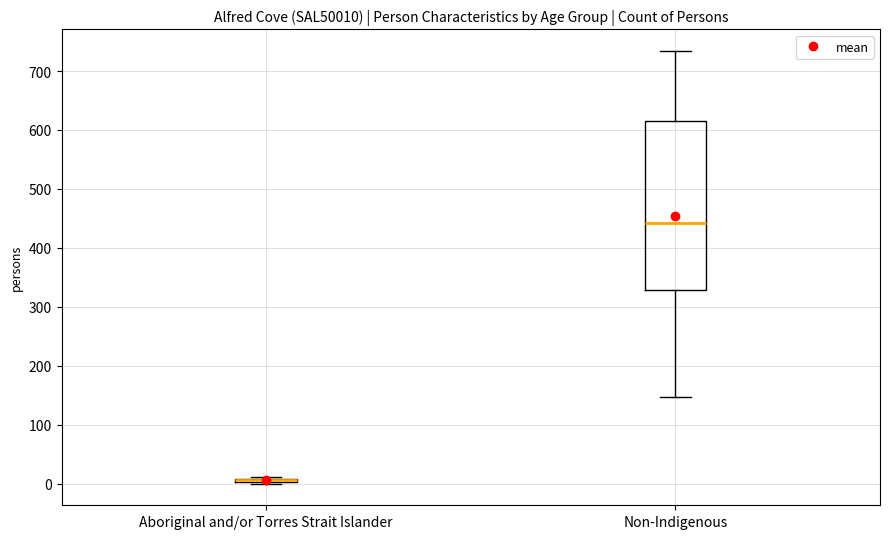

Where is the lower edge of the box for Non-Indigenous on the y-axis? The values are not printed on the chart, so give them approximately, as read against the axis.

330